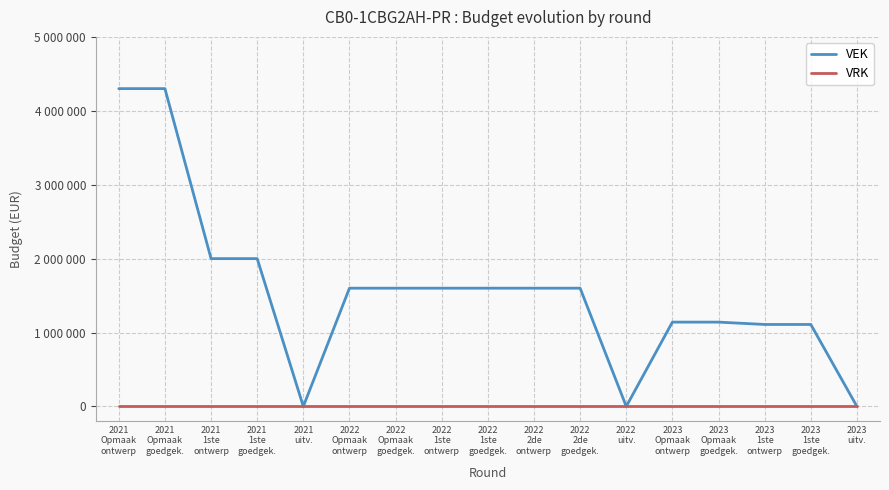

List the series in order of their overall mean, lowest first.

VRK, VEK